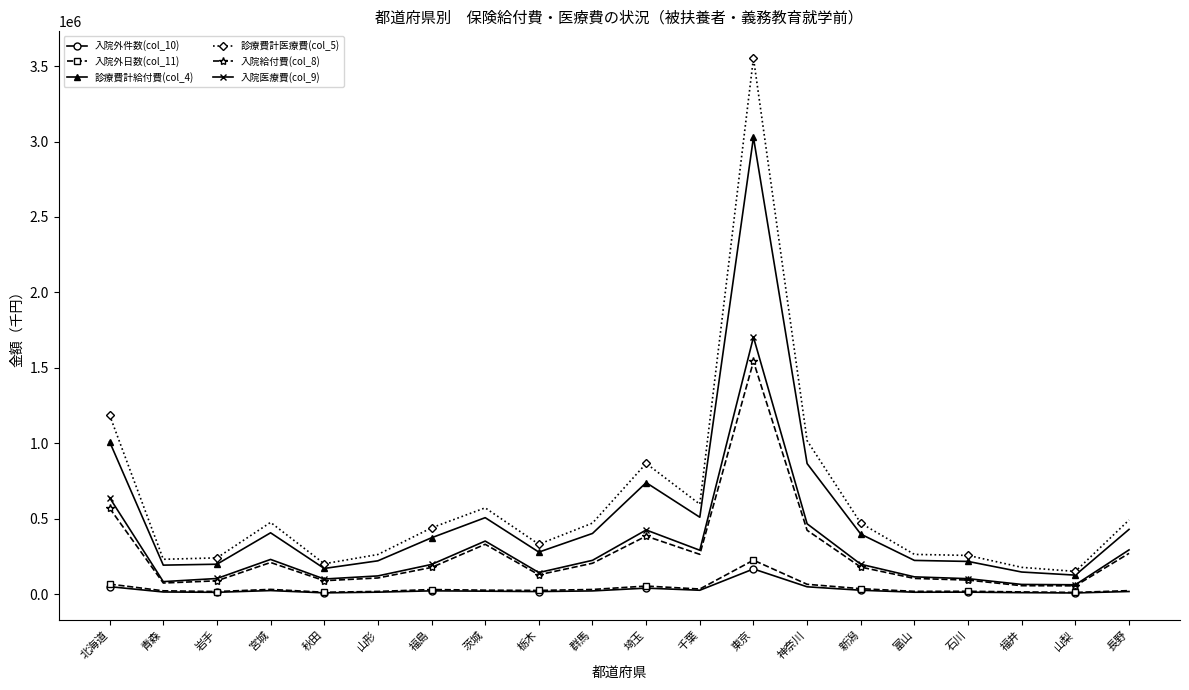

At which label is 診療費計給付費(col_4) closest to 1577469?

北海道